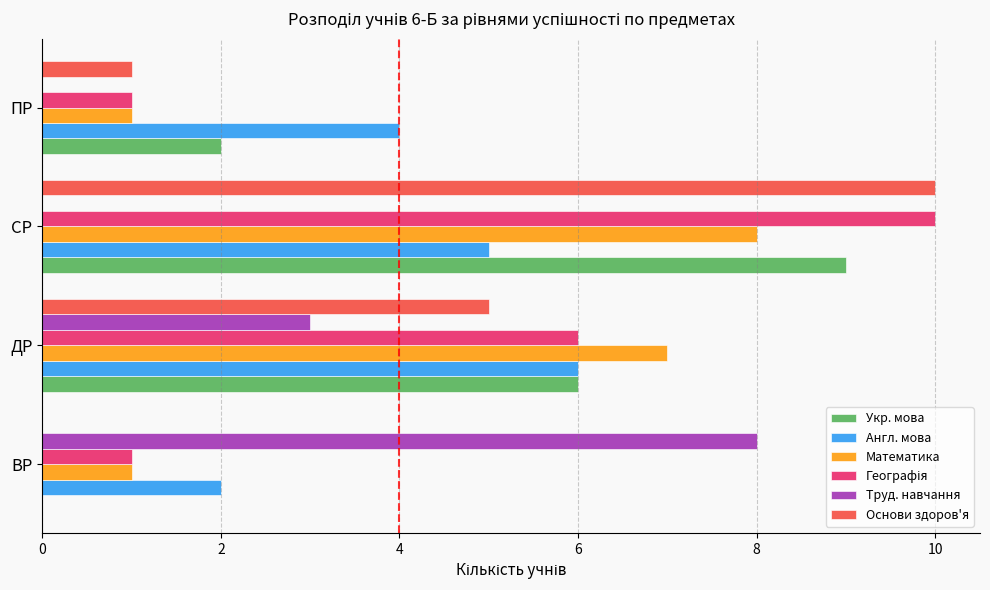

Is it true that Математика equals 12 at ДР?

False